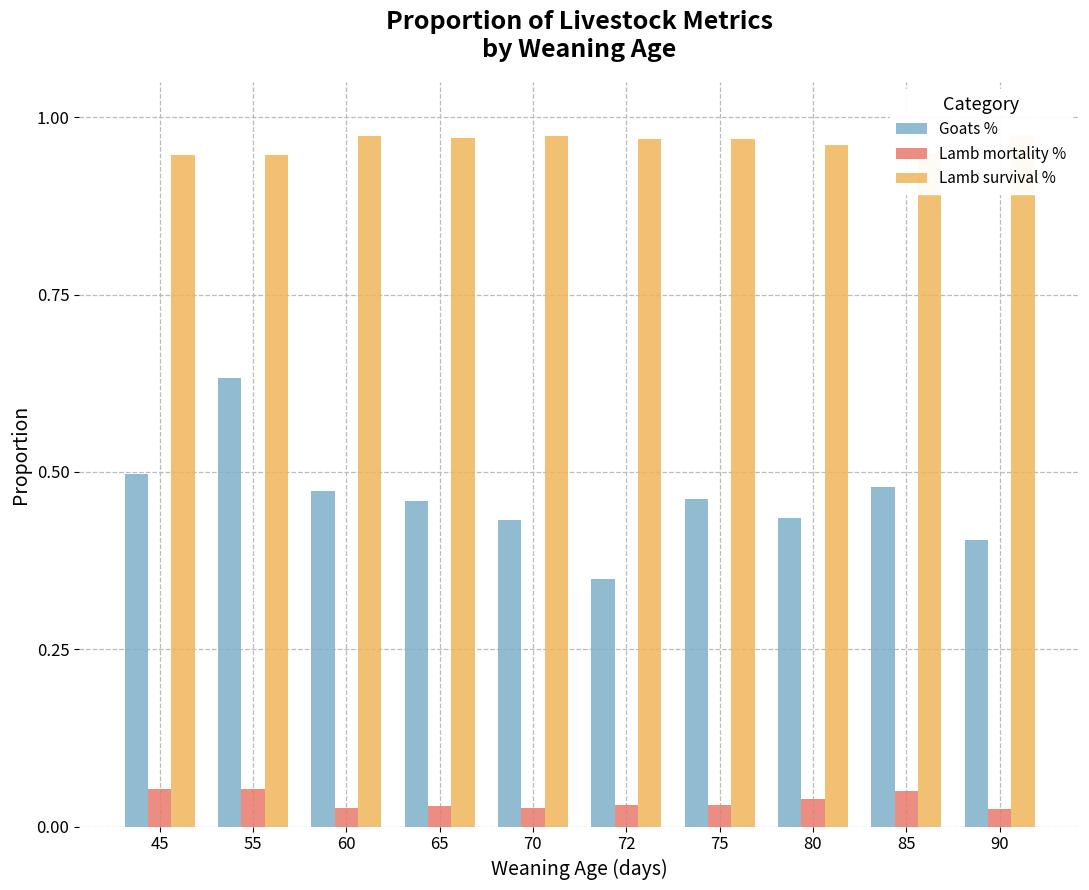

Rank the series by their average value, from lowest to highest.

Lamb mortality %, Goats %, Lamb survival %